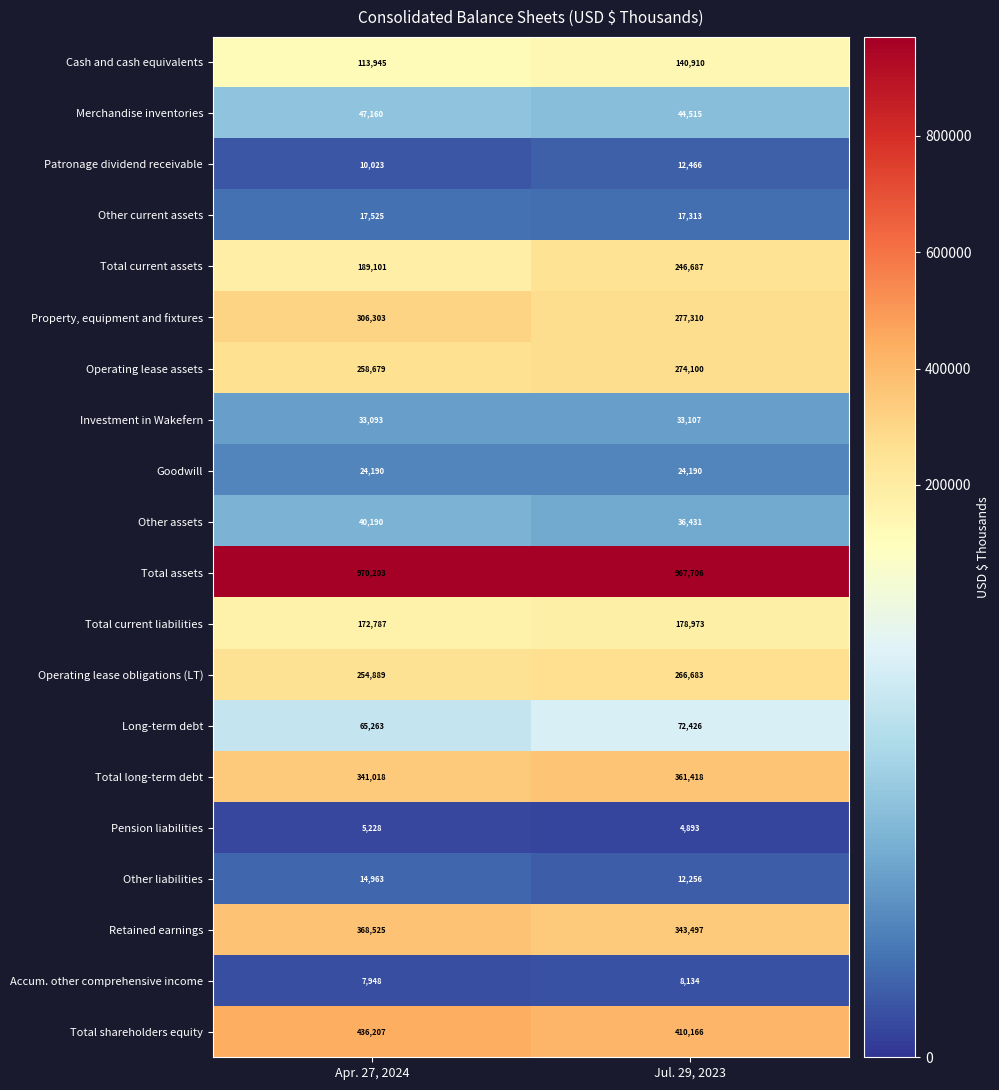

What is the difference between the highest and lowest values at Apr. 27, 2024?

964975